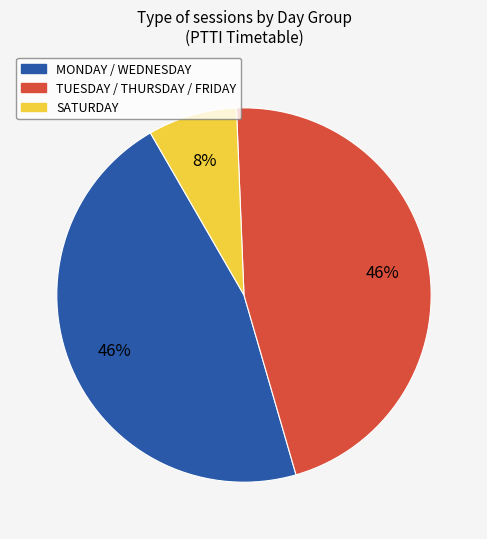

Is there any slice that represents more than half of the pie?

No